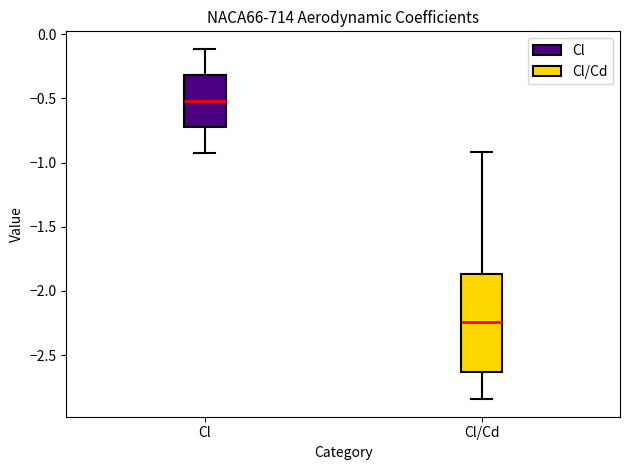

Reading left to right, transcribe this box plot: for each box, give where its median line is, the range the box spans, and where its two whiskers end, as read against the y-axis. The values are not printed on the chart, so give them approximately, as read against the axis.

Cl: median -0.50, box -0.70 to -0.30, whiskers -0.90 to -0.10
Cl/Cd: median -2.25, box -2.65 to -1.85, whiskers -2.85 to -0.90